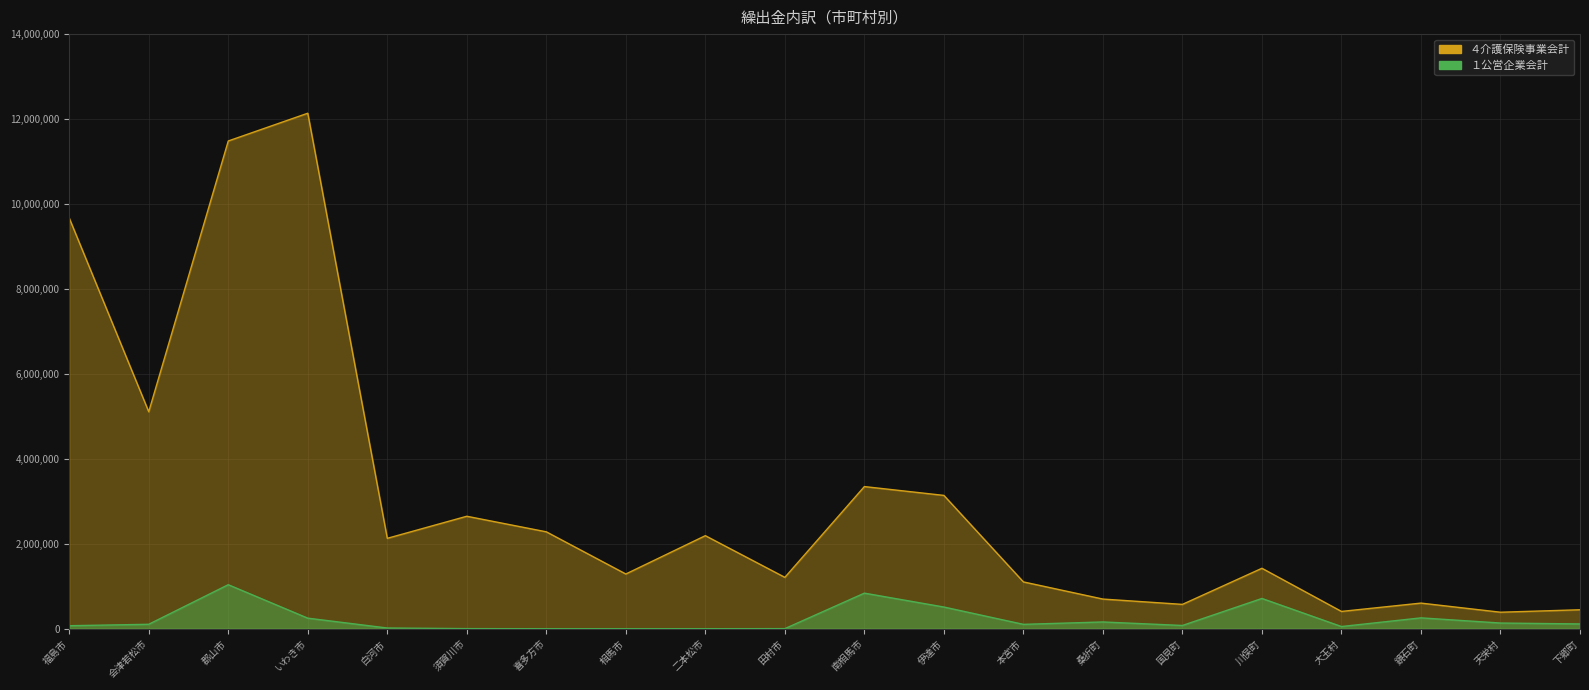

In ４介護保険事業会計, how many points are lower than both neighbors (excluding endpoints)?

7